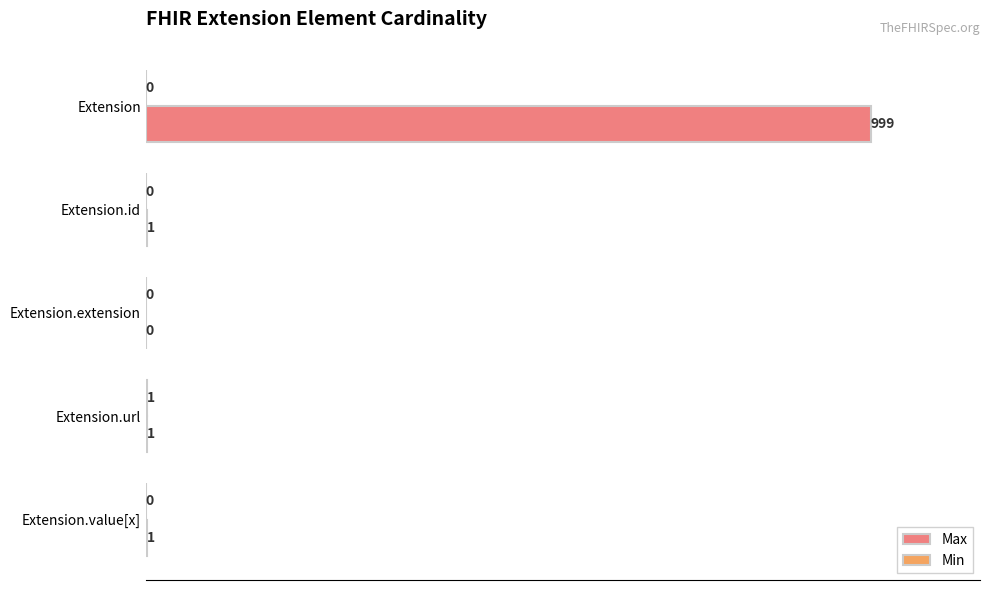

At which category does the chart reach its peak across all series?

Extension